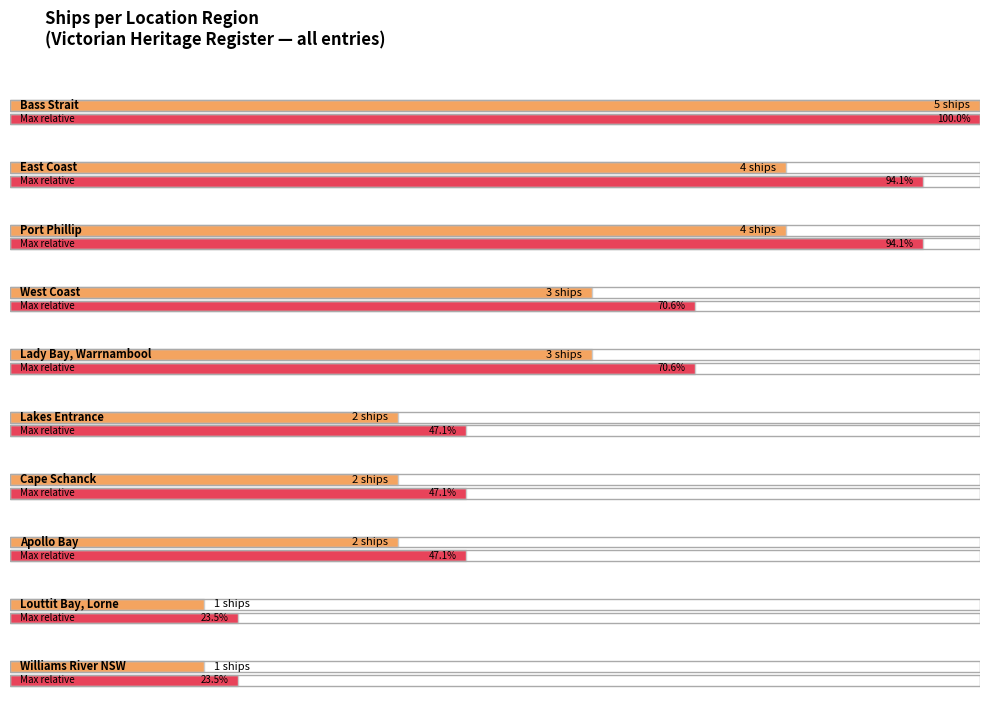

How many bars are there in total?

10